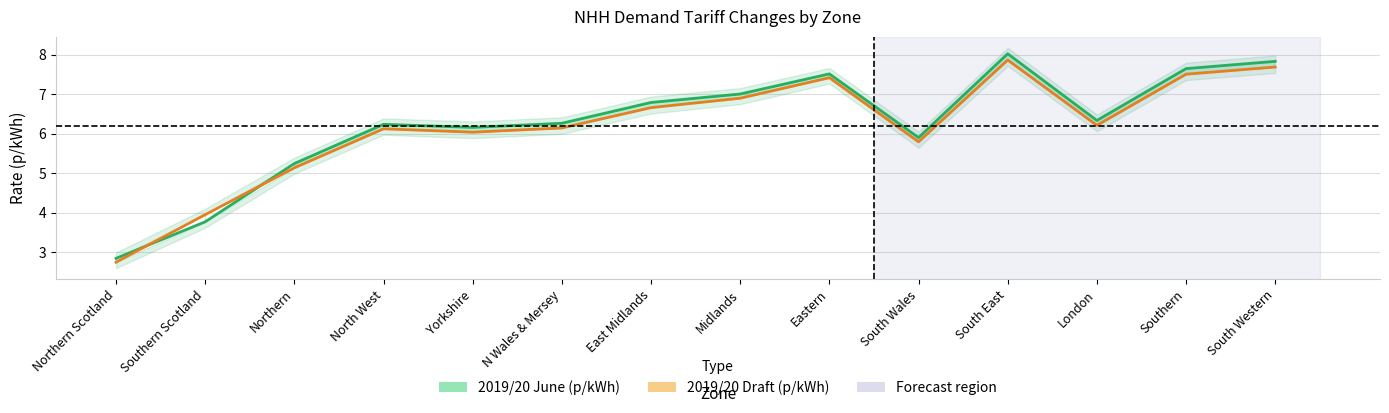

Which series has the largest total across all categories?

2019/20 June (p/kWh)